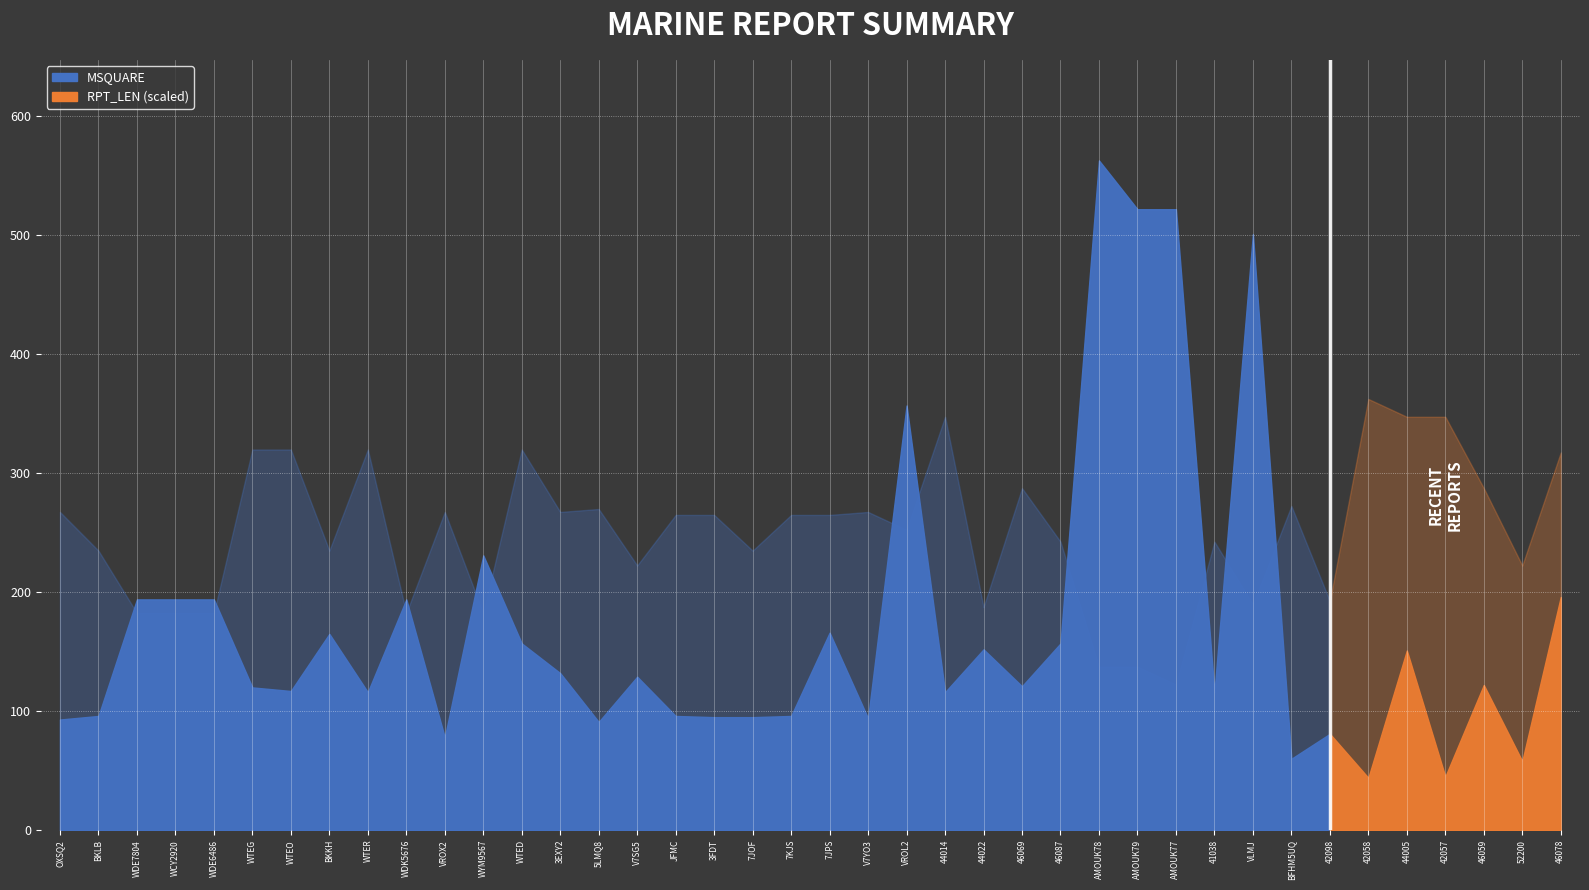

What is the sum of the MSQUARE values at 46069 and 41038?

237